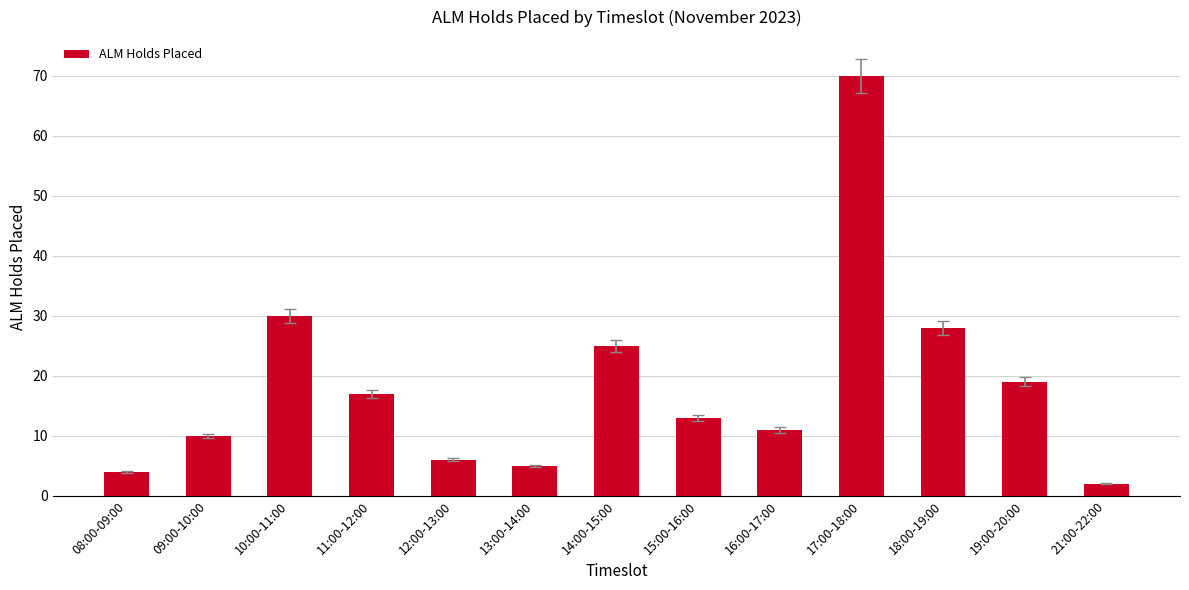

What is the change in value from 15:00-16:00 to 18:00-19:00?

+15